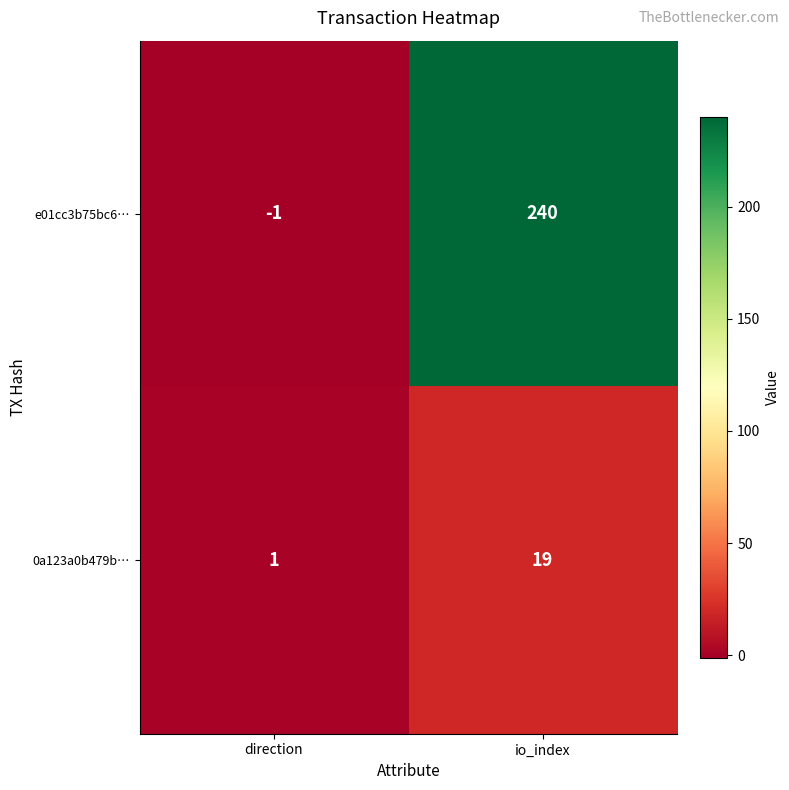

What is the maximum value for e01cc3b75bc6…?

240